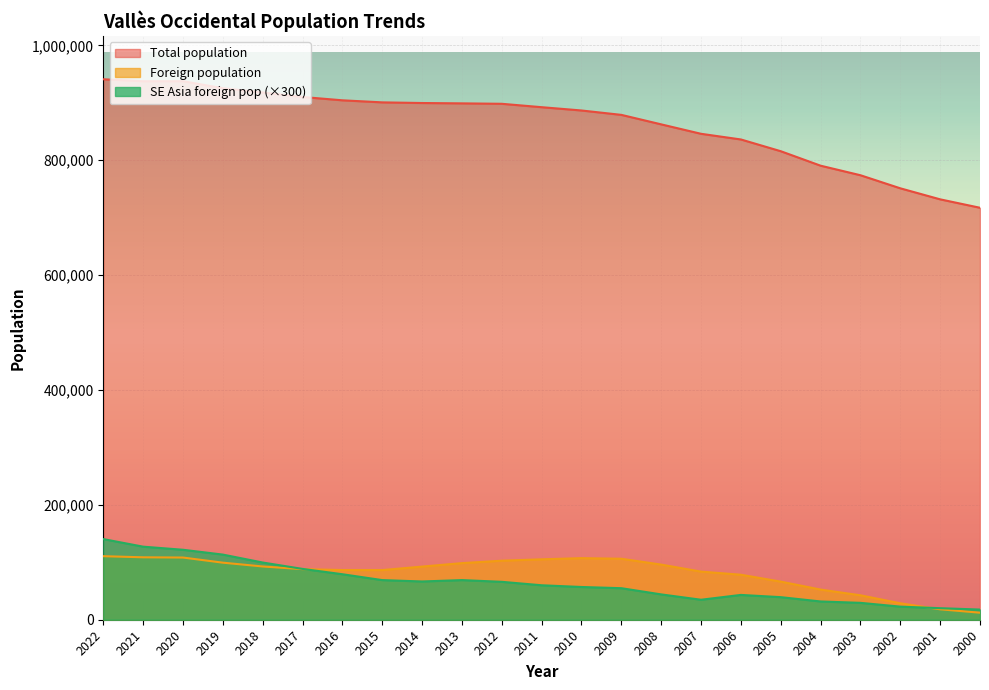

What is the spread (max minus min) of values at 2007?

811142